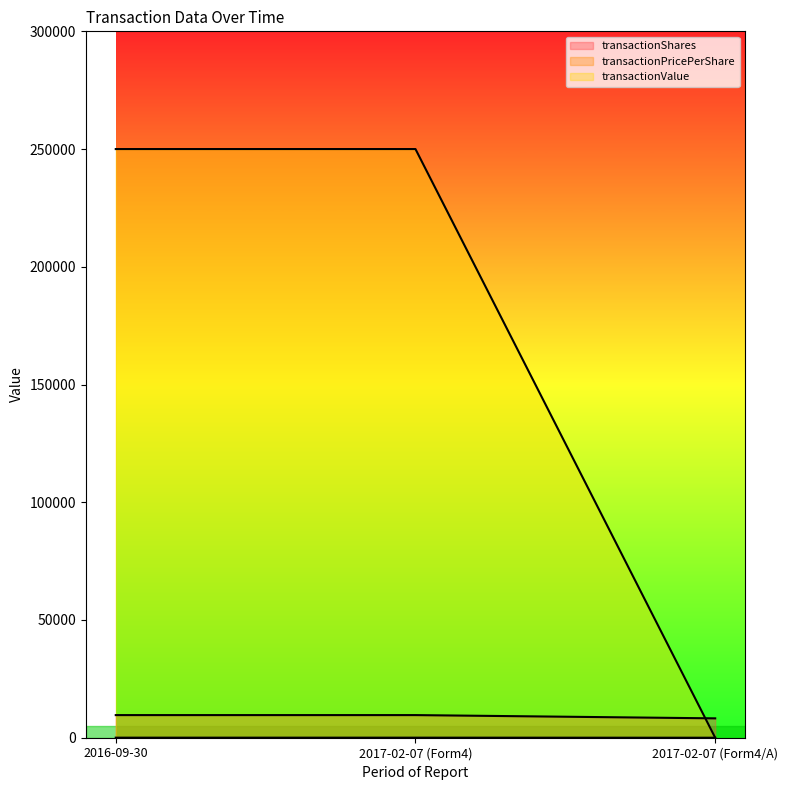

Reading right to left, what are all the values shown in this chart?

transactionShares: 8226.0	9610.0	9610.0
transactionPricePerShare: 0.0	26.0	26.0
transactionValue: 0.0	250004.0	250004.0